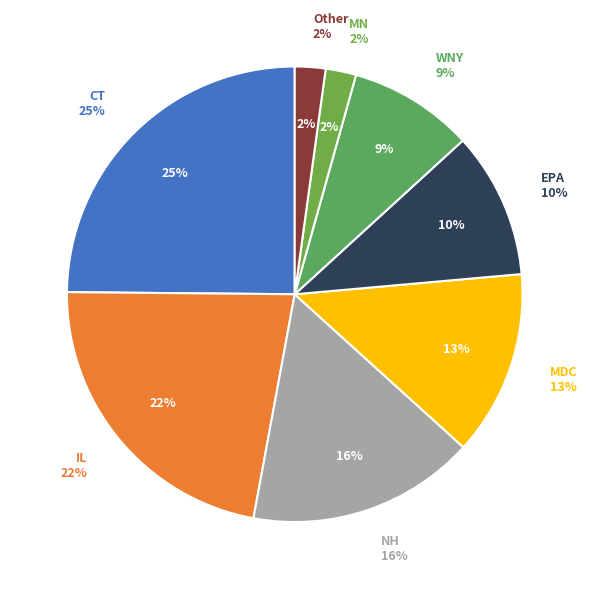

Is there a majority slice in this chart?

No